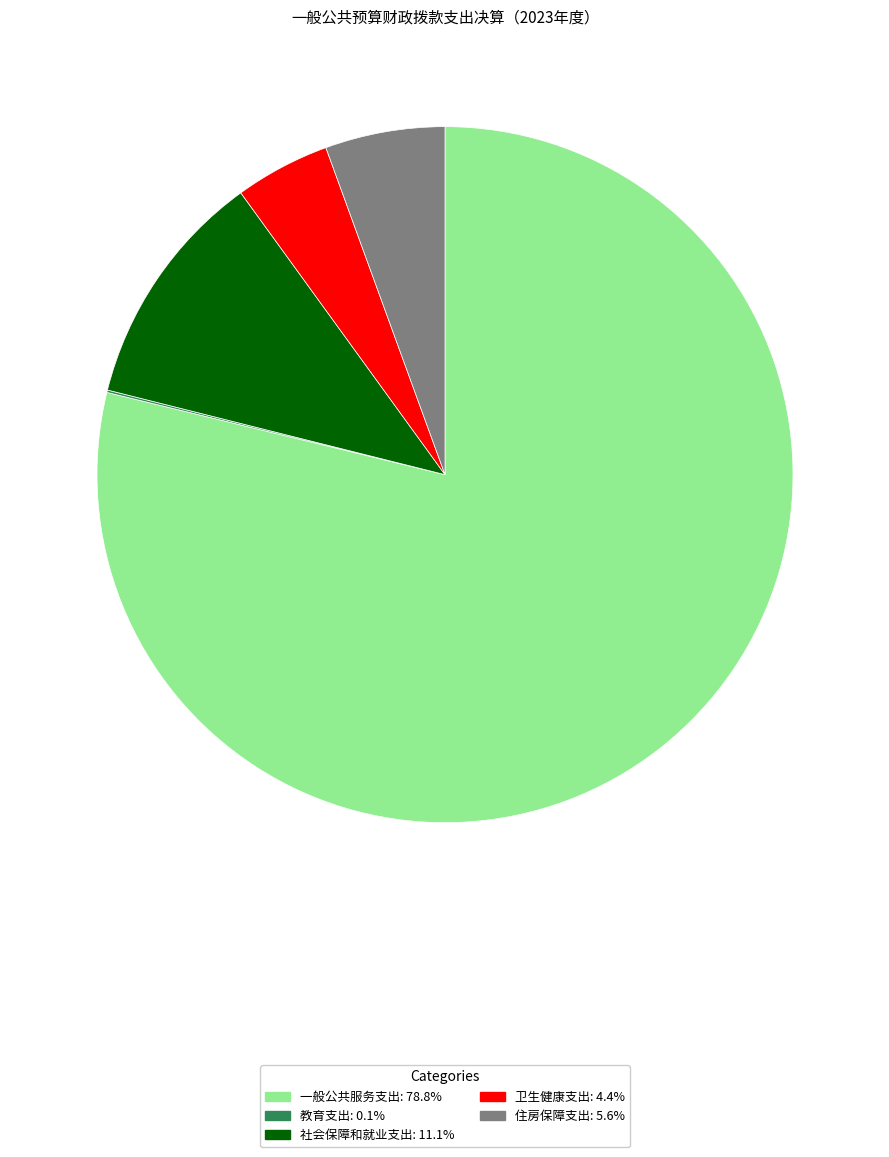

Approximately how many times larger is the value at 一般公共服务支出 compared to 住房保障支出?

14.2